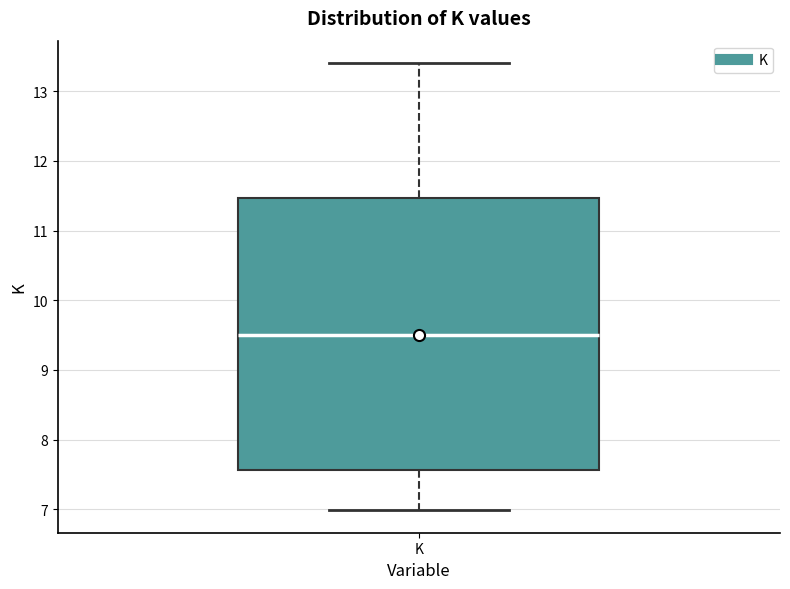

Transcribe this box plot: give where the median line is, the range the box spans, and where the two whiskers end, as read against the y-axis. The values are not printed on the chart, so give them approximately, as read against the axis.

median 9.5, box 7.6 to 11.5, whiskers 7.0 to 13.4